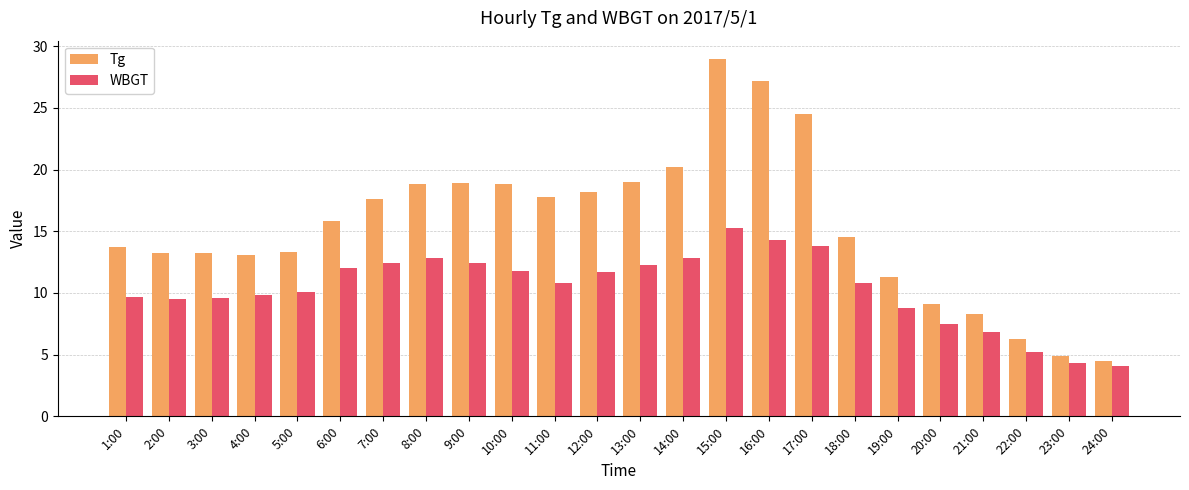

True or false: WBGT has a value of 13.8 at 17:00.

True